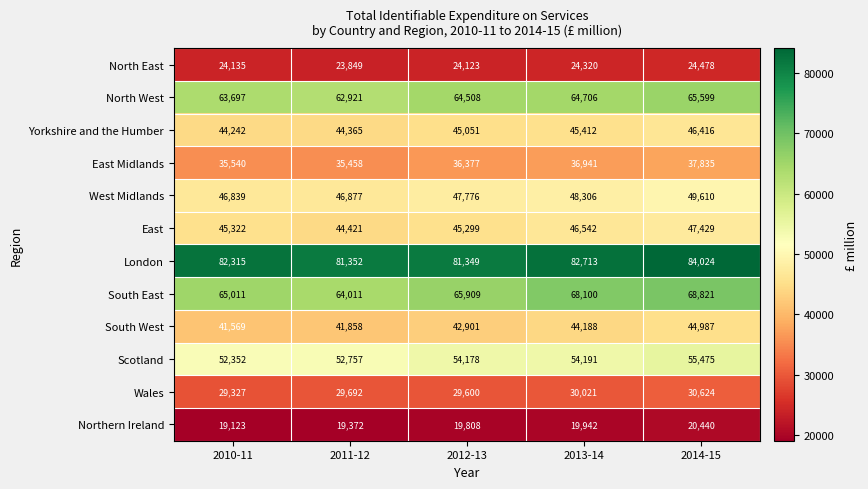

What is the spread (max minus min) of values at 2014-15?

63584